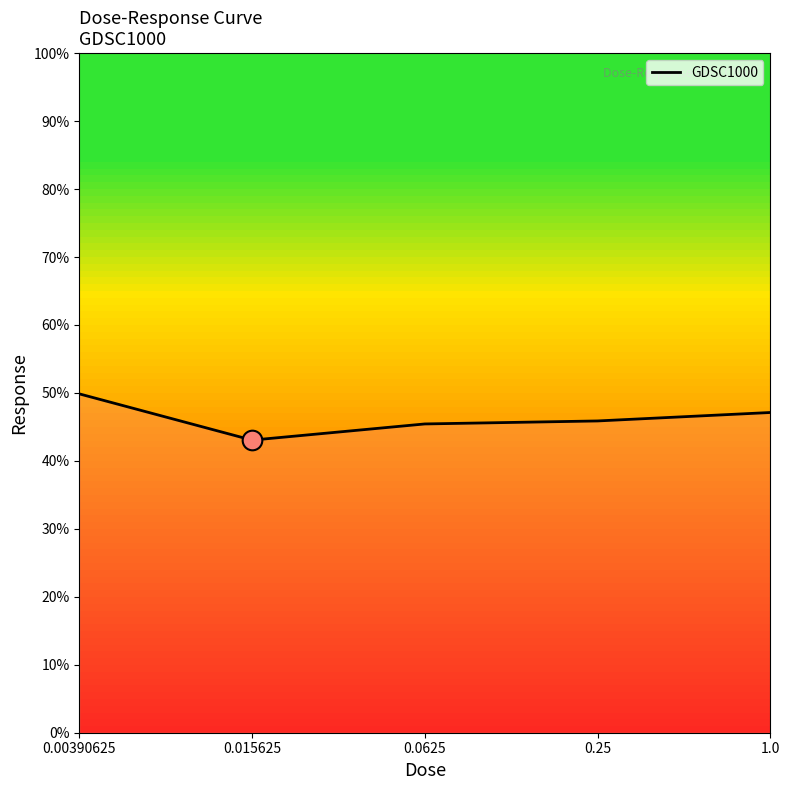

What is the ratio of the value at 0.0625 to the value at 0.00390625?

0.9